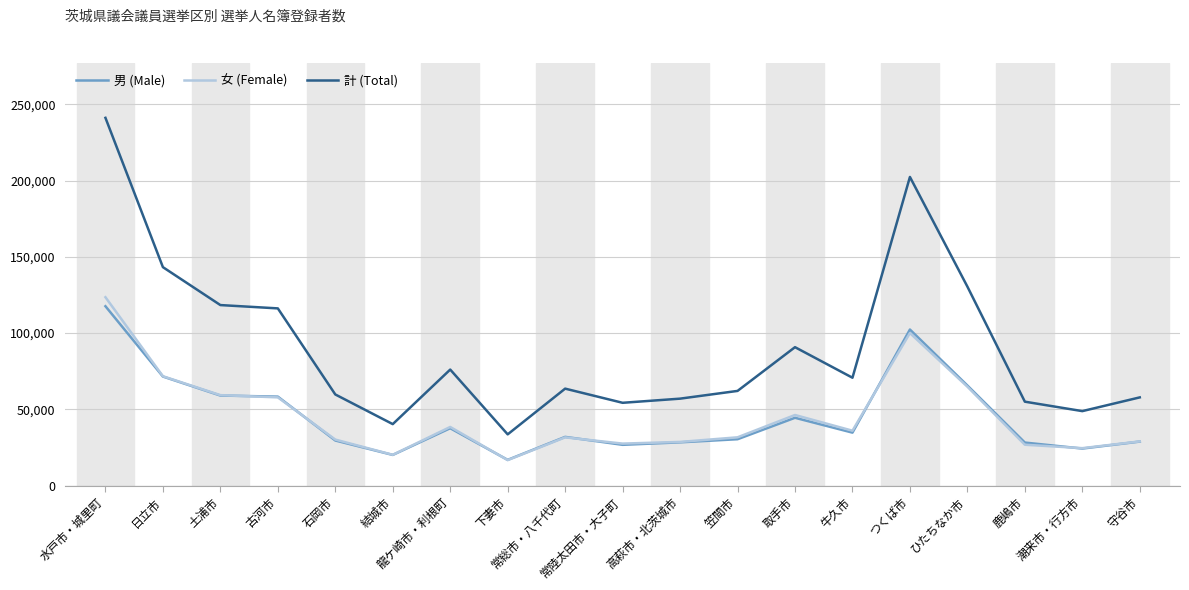

True or false: 男 (Male) has more than 2 interior local peaks.

True